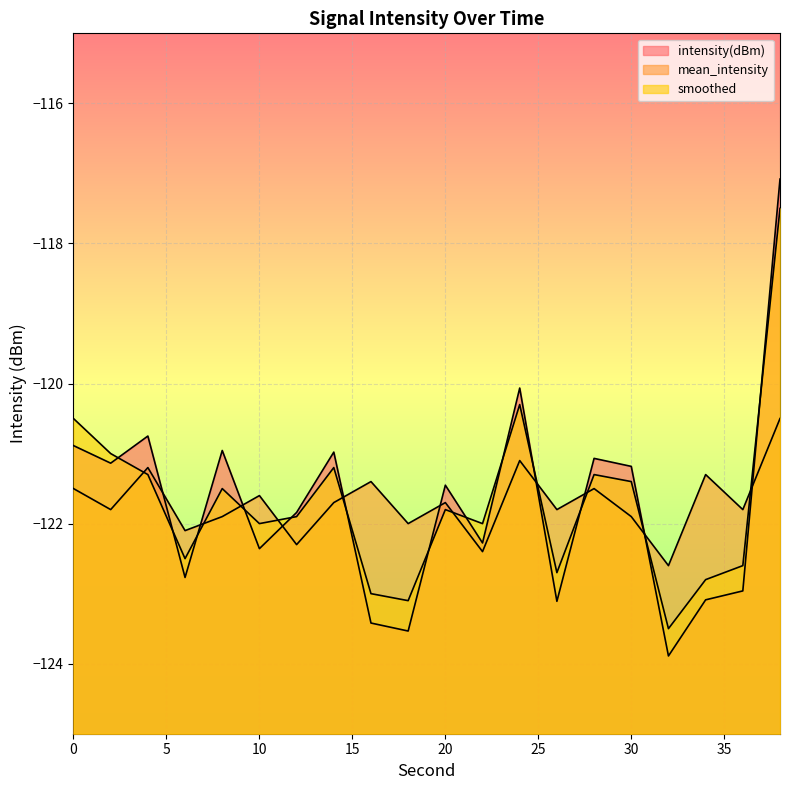

How many data points in mean_intensity are above -121?

1